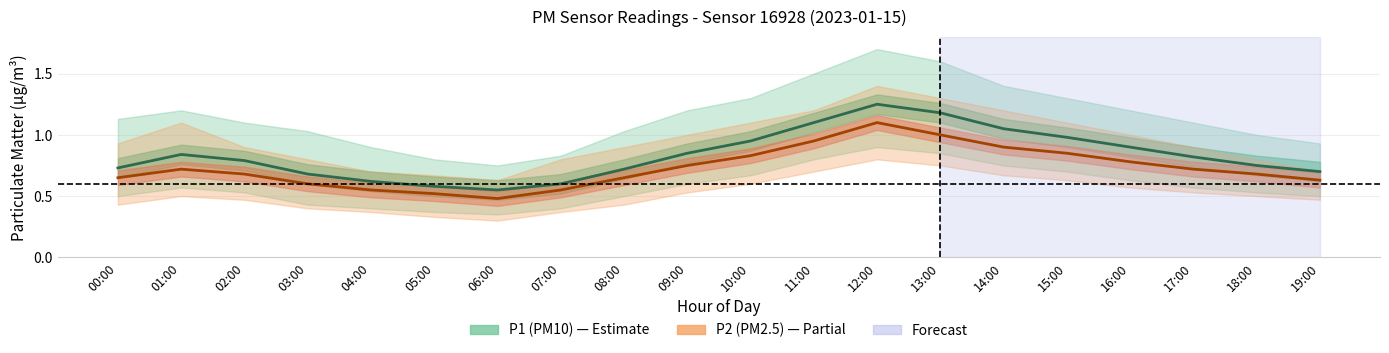

Where is P1 nearest to the value 0?

06:00